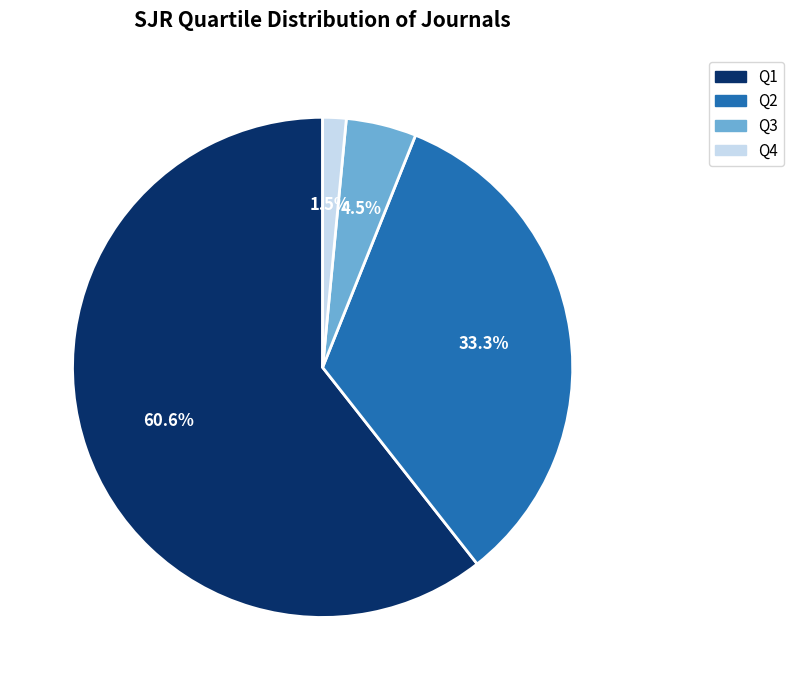

Rank the categories by value from highest to lowest.

Q1, Q2, Q3, Q4